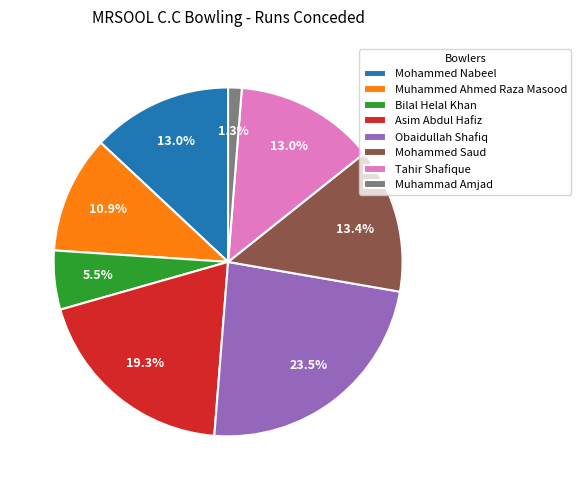

Is Obaidullah Shafiq the majority of the pie?

No